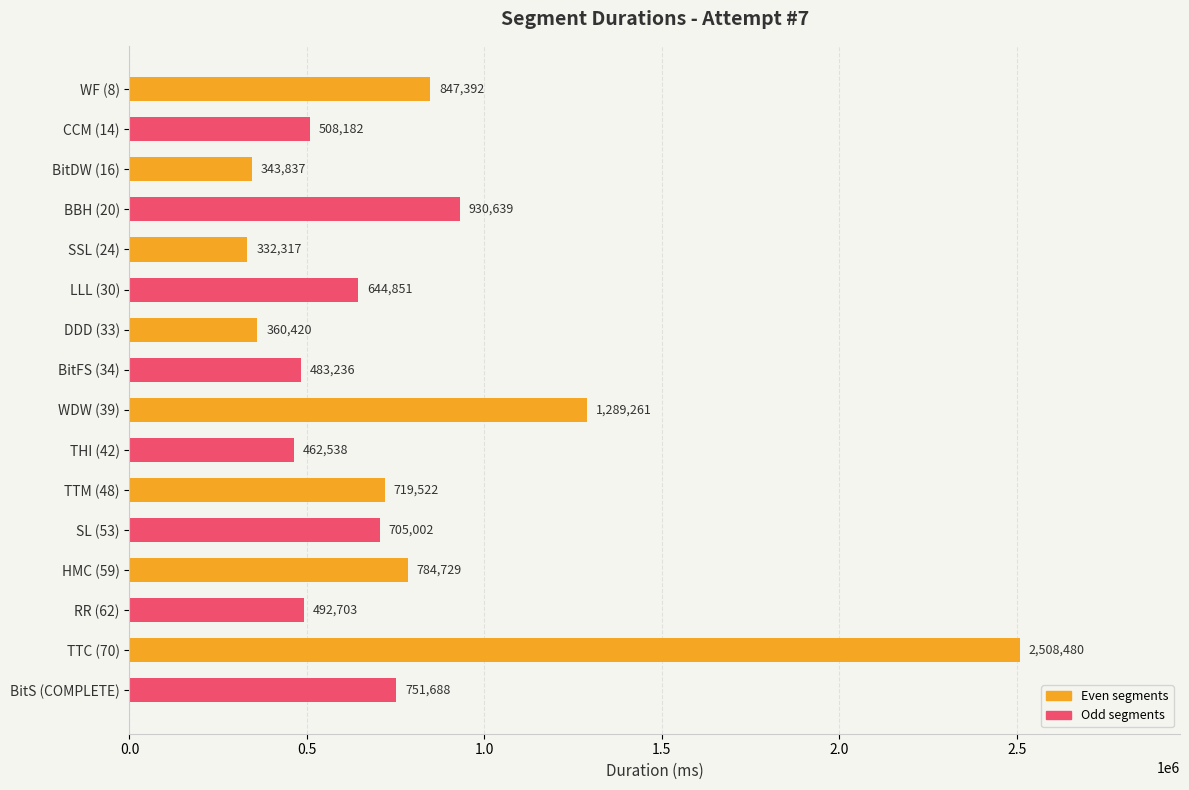

Is it true that the value at CCM (14) is 314239?

False